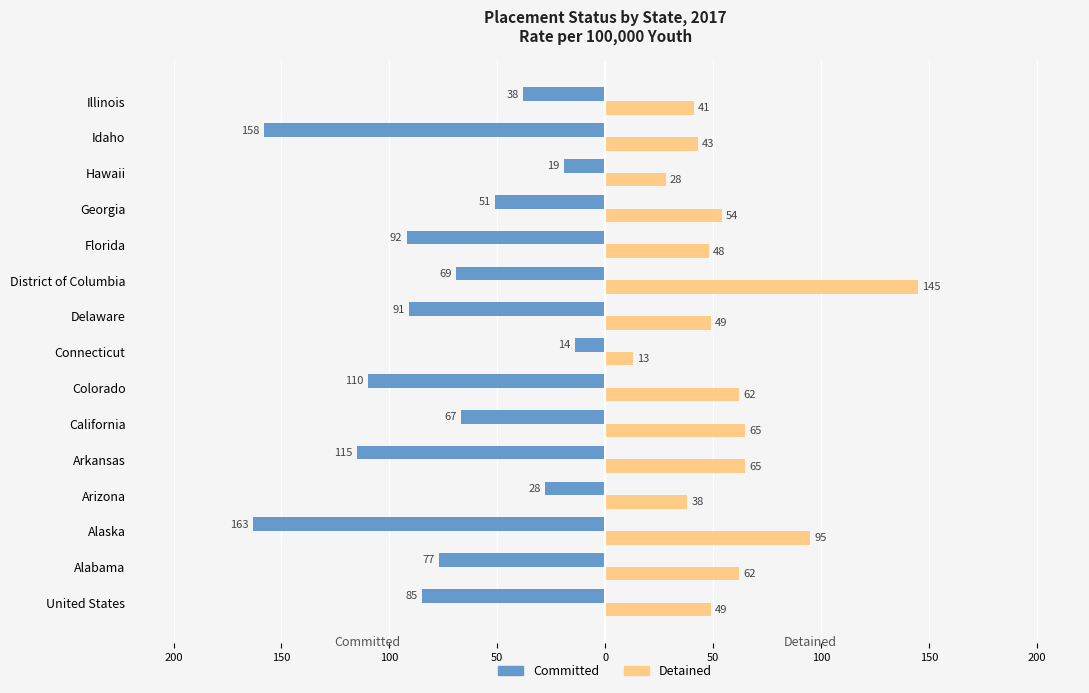

What are all the series names shown in the legend?

Committed, Detained